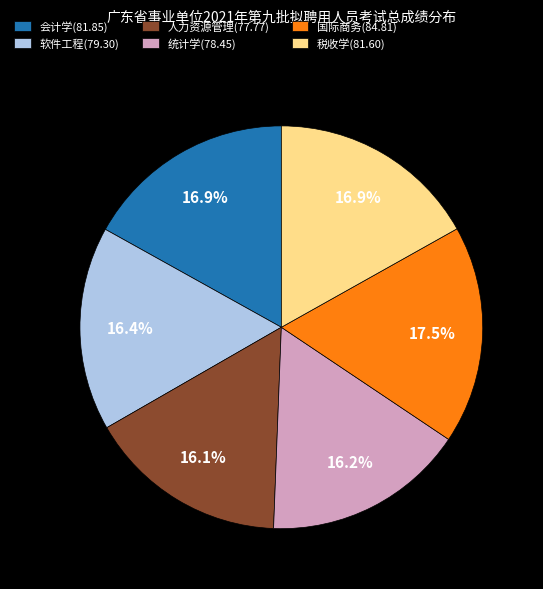

What portion of the pie excludes 统计学(78.45)?

83.8%